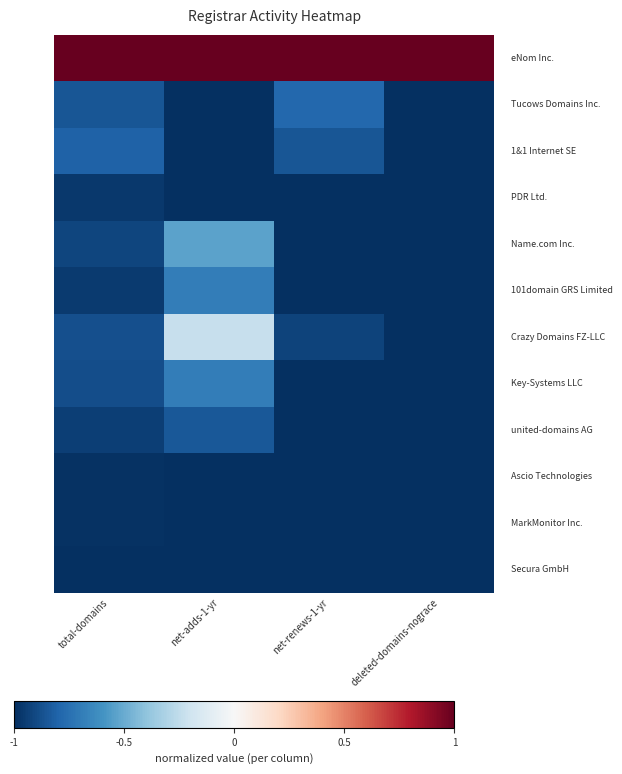

Count the number of categories in the chart.

4